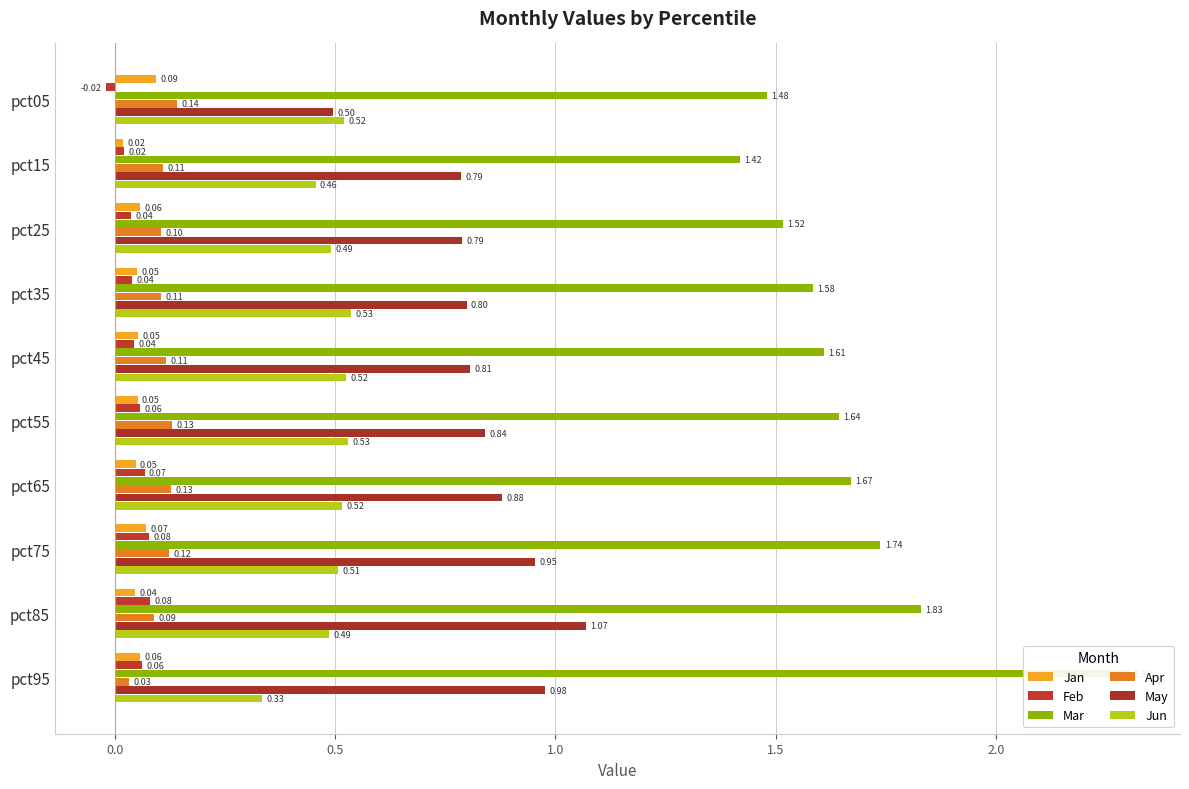

The value of Apr at pct15 is 0.0. True or false?

False